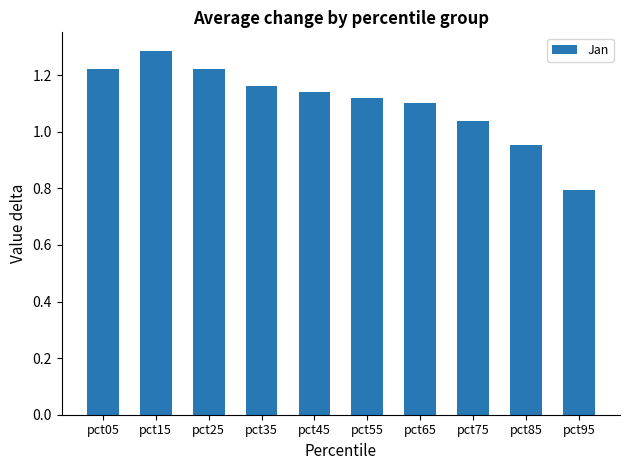

What is the difference between the maximum and minimum values?

0.5